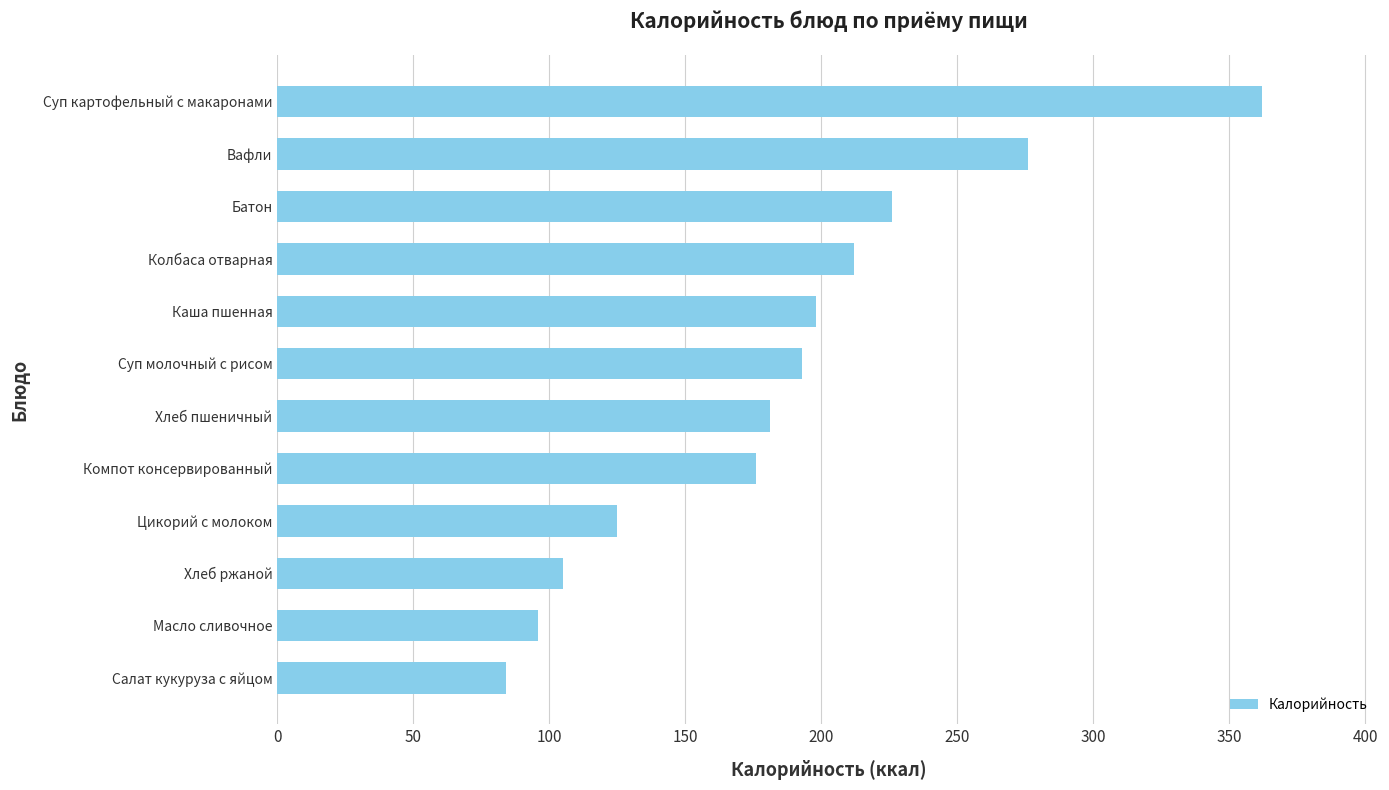

List the labels in order of value, largest first.

Суп картофельный с макаронами, Вафли, Батон, Колбаса отварная, Каша пшенная, Суп молочный с рисом, Хлеб пшеничный, Компот консервированный, Цикорий с молоком, Хлеб ржаной, Масло сливочное, Салат кукуруза с яйцом